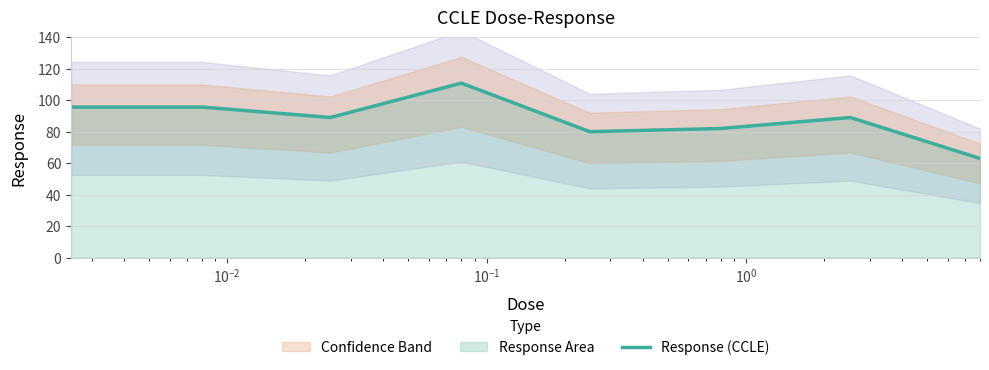

What is the sum of all values?

705.0